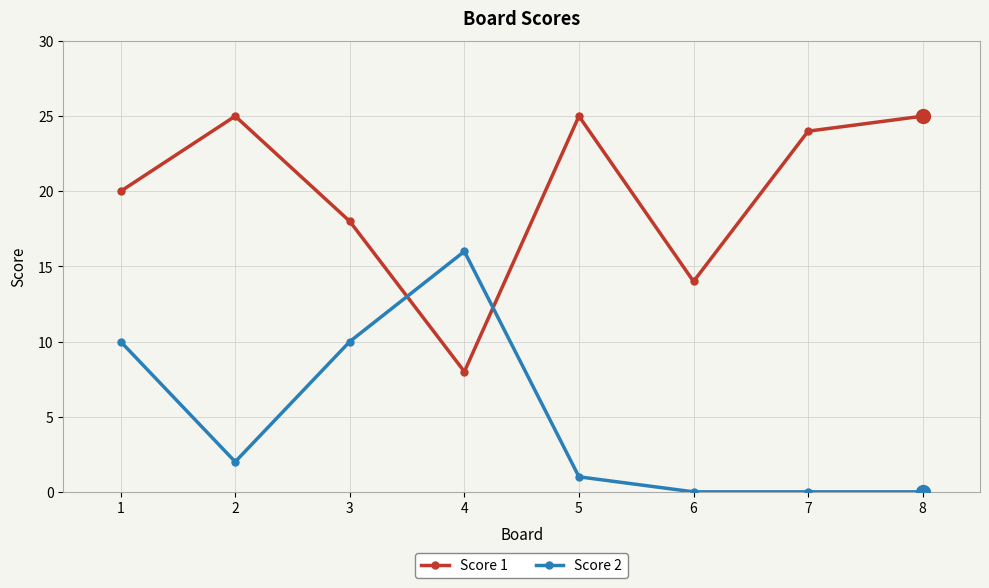

What is the maximum value for Score 2?

16